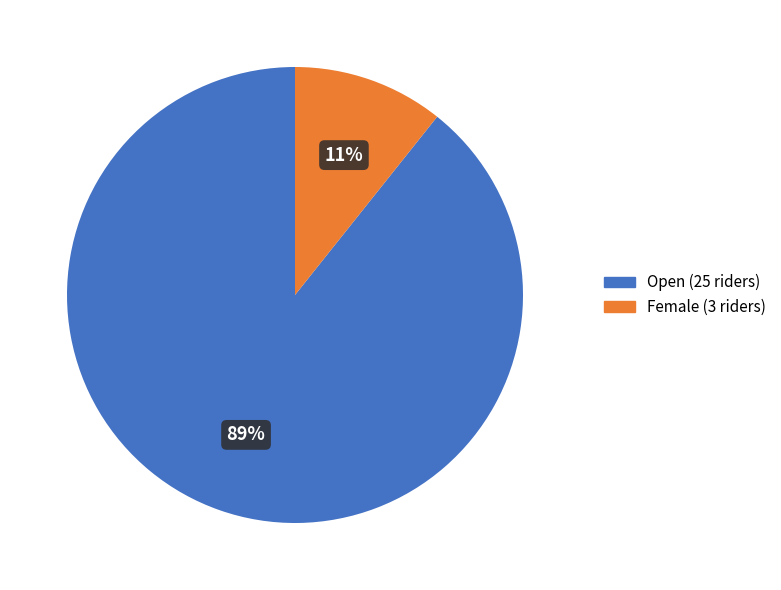

Do Female and Open together represent more than half of the pie?

Yes